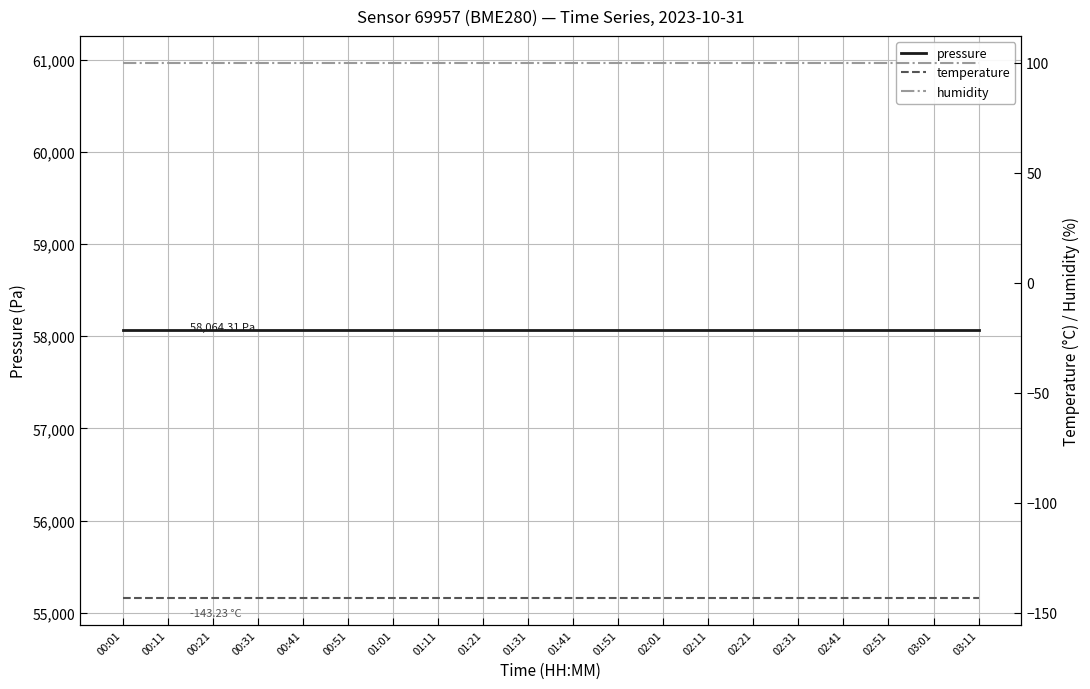

At how many categories does at least one series exceed 48246?

20